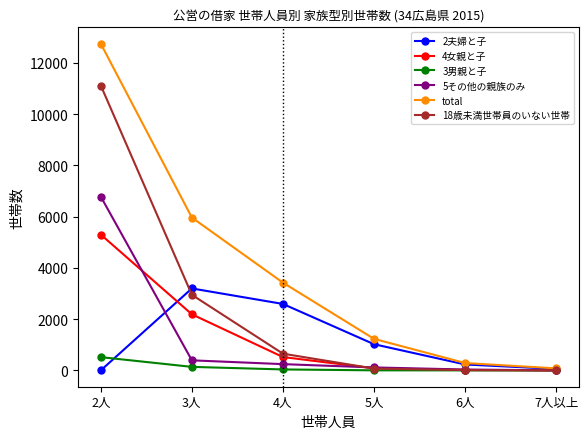

How many distinct data groups are displayed?

6